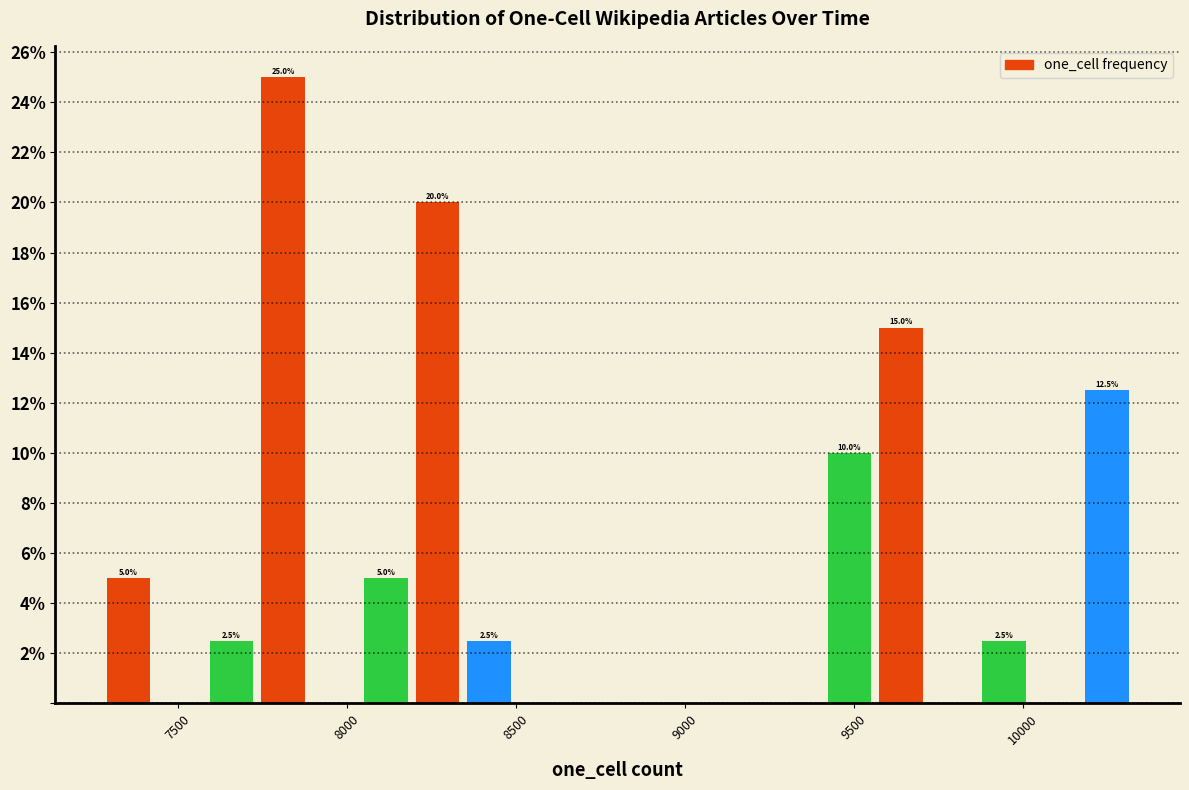

Around what value on the x-axis is the tallest bar? Give the approximate position of its centre, as read against the axis.

7800